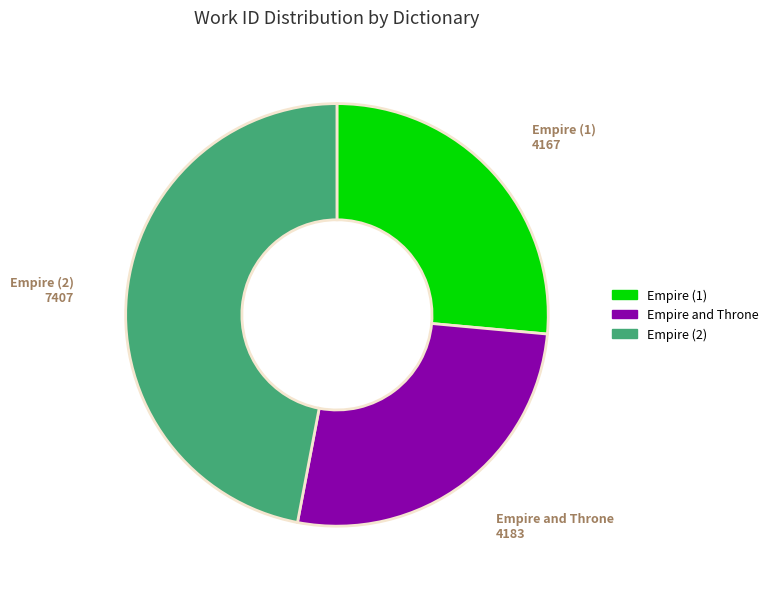

What is the ratio of the value at Empire and Throne to the value at Empire (1)?

1.0